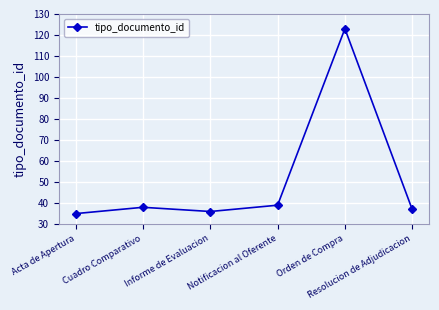

What is the sum of the values at Acta de Apertura and Informe de Evaluacion?

71